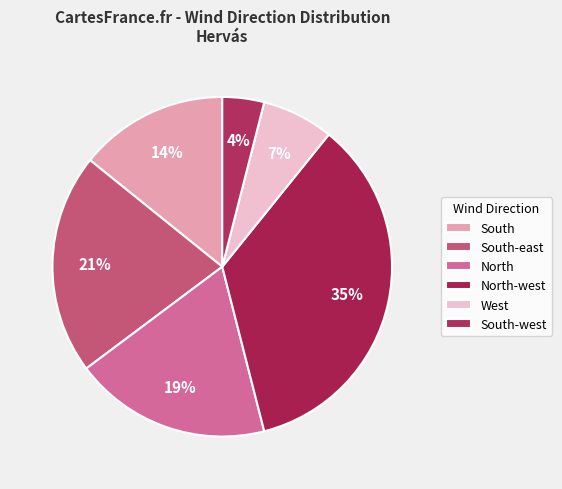

What percentage is the North slice, to the nearest percent?

19%